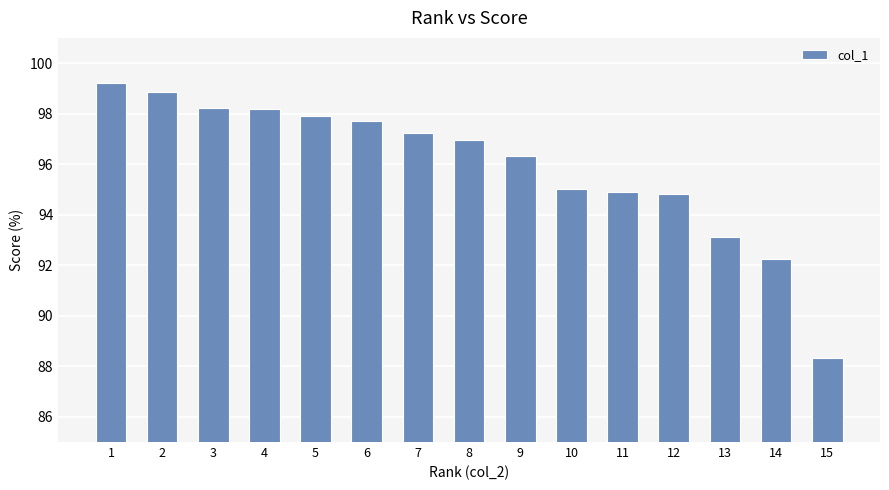

Which has a higher value, 15 or 5?

5